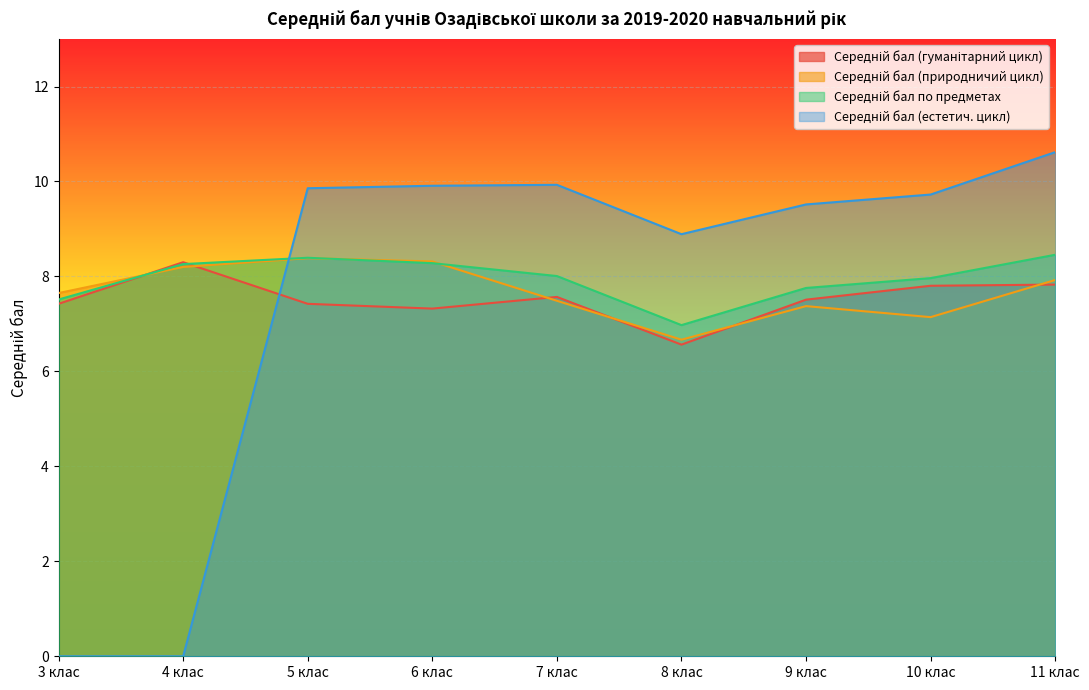

At how many categories does at least one series exceed 3?

9